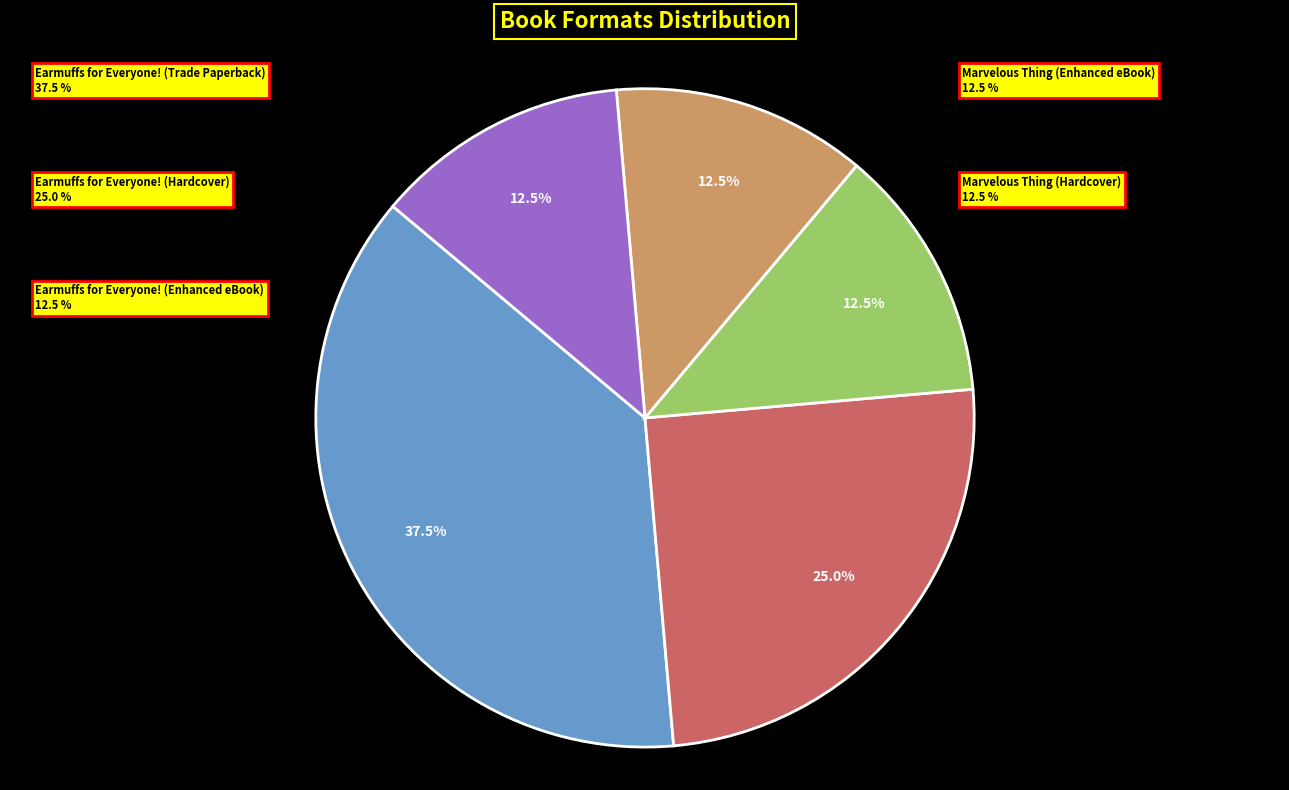

Is there a majority slice in this chart?

No